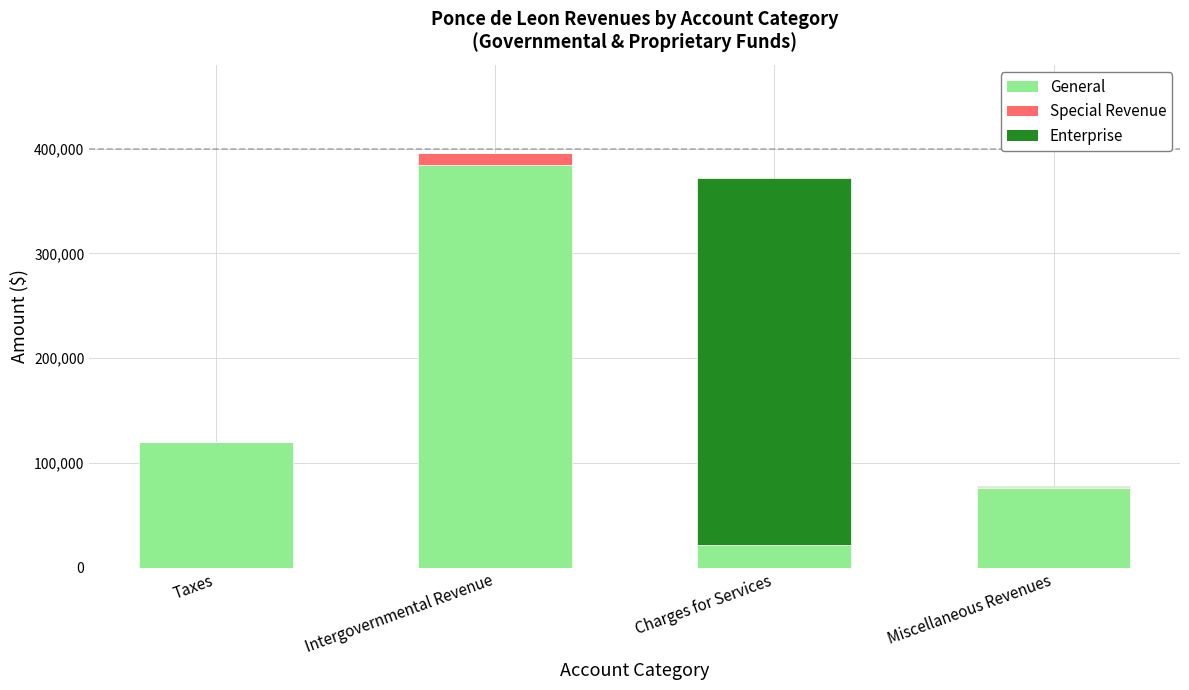

Is it true that General equals 22920 at Miscellaneous Revenues?

False